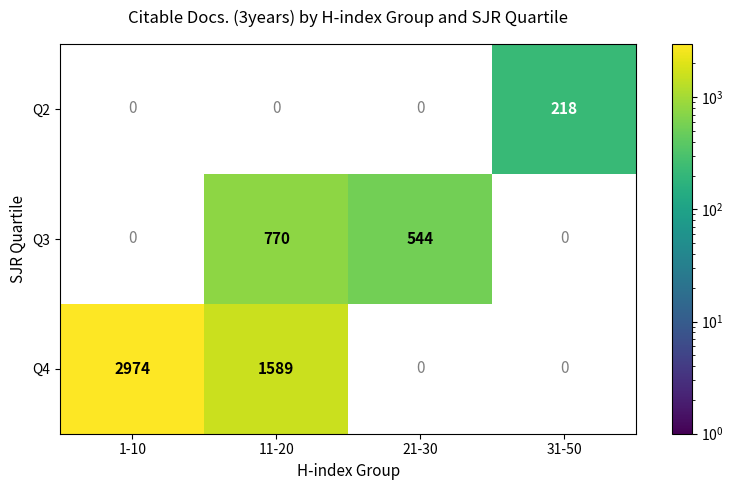

The Q4 series shows 4886 at 1-10. True or false?

False